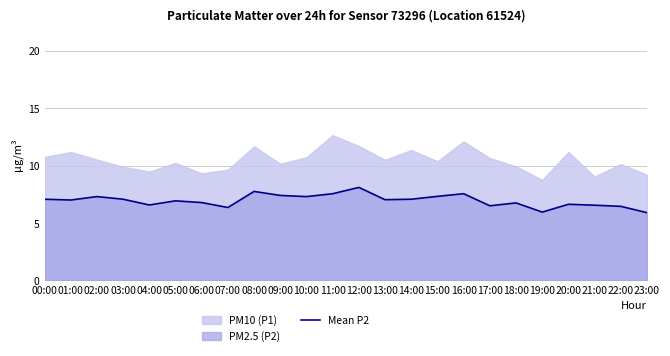

The Mean P2 series shows 6.9 at 05:00. True or false?

True